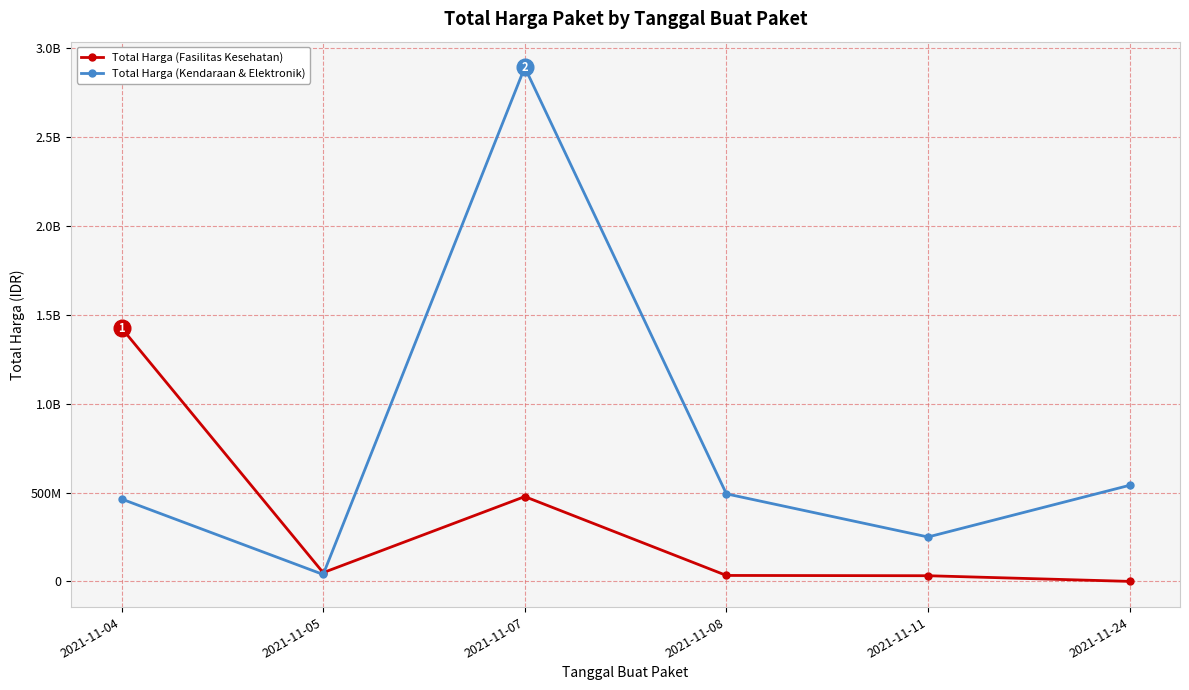

Does the chart have visible grid lines?

Yes